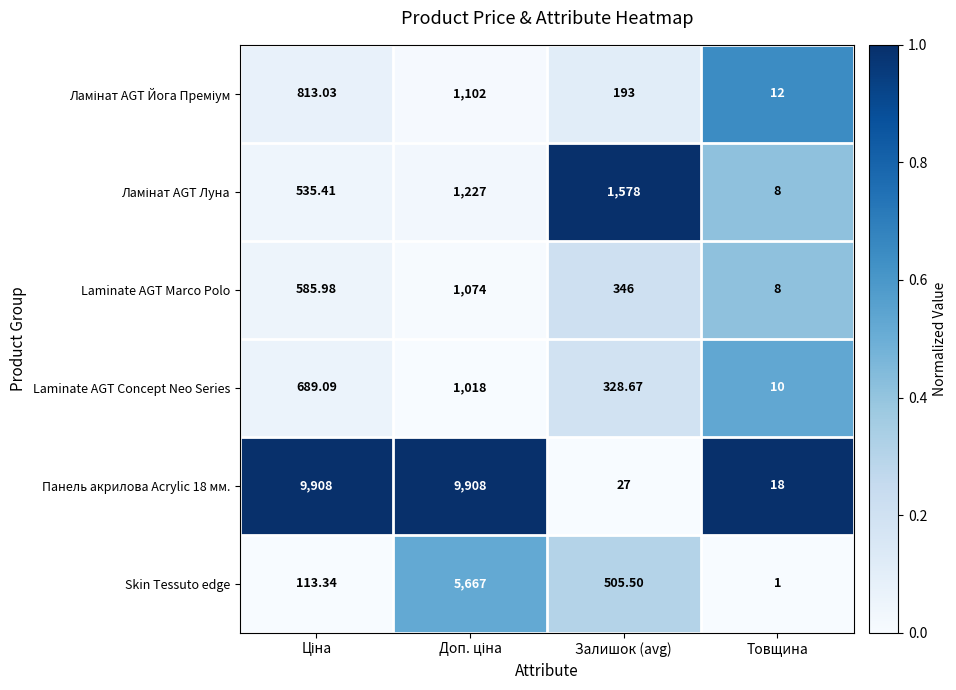

How many data points does each series have?

4